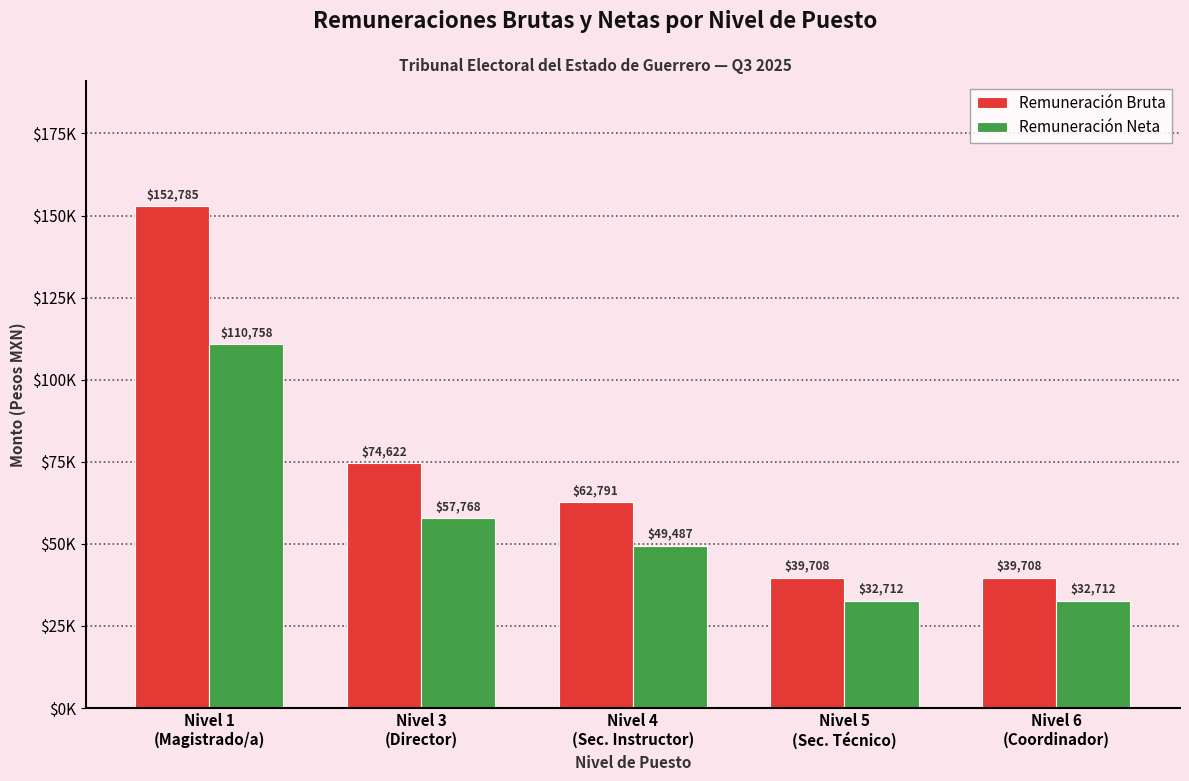

Does the chart contain stacked bars?

No